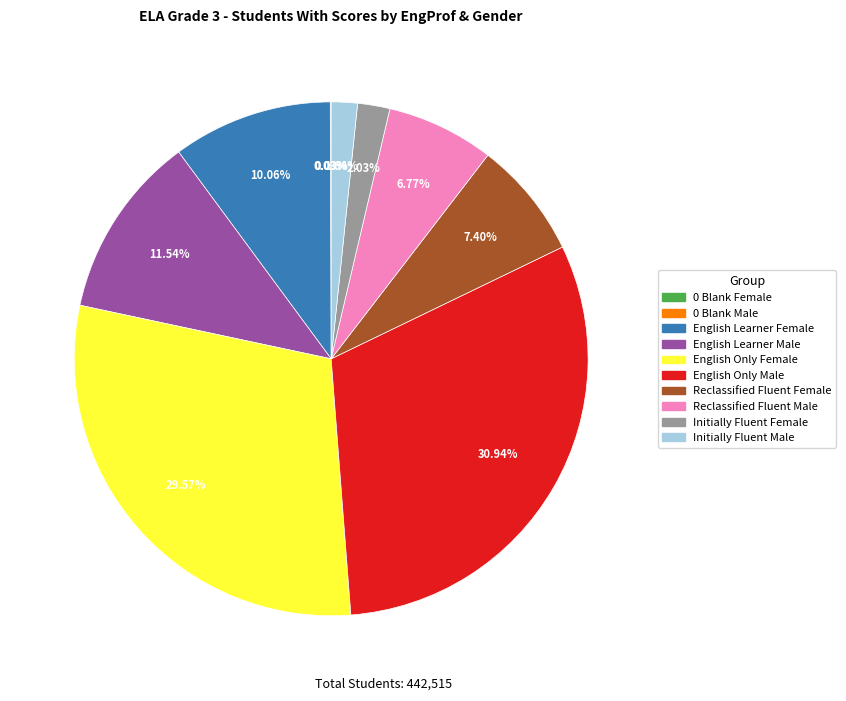

The English Only Male slice represents 26% of the pie. True or false?

False